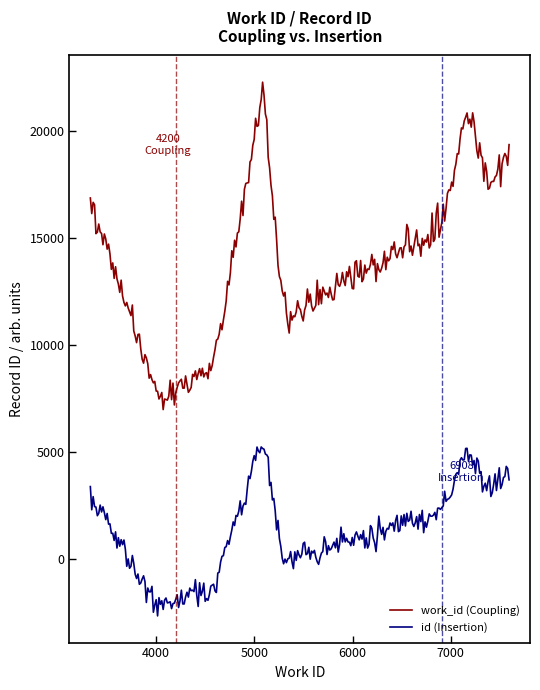

What is the difference between the maximum and minimum values in the id (Insertion) series?

7891.5